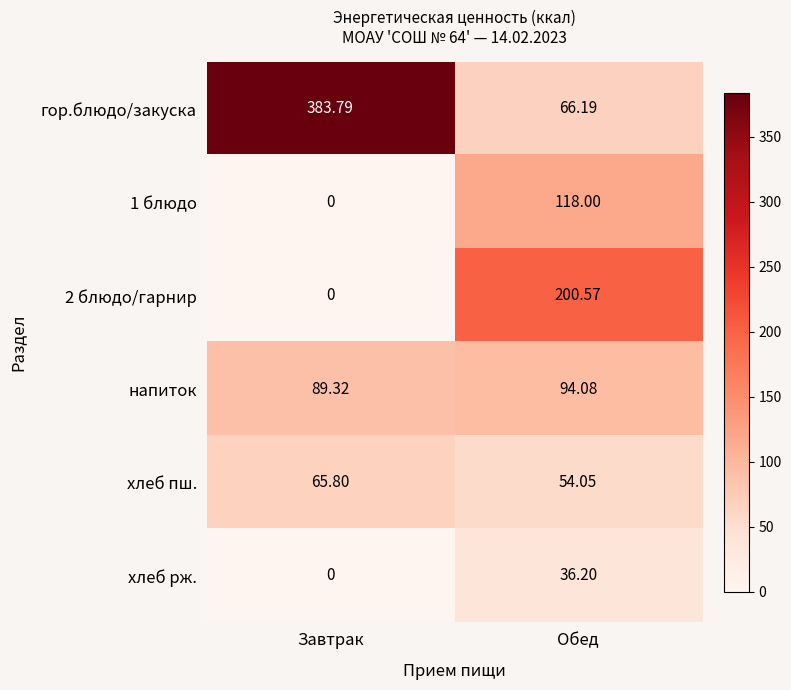

Which series changed the most between Завтрак and Обед?

гор.блюдо/закуска